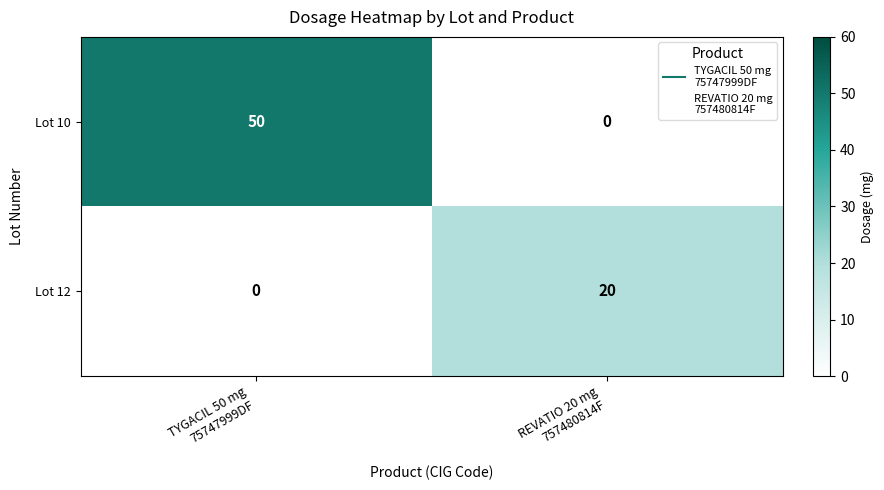

What is the maximum value shown in the chart?

50